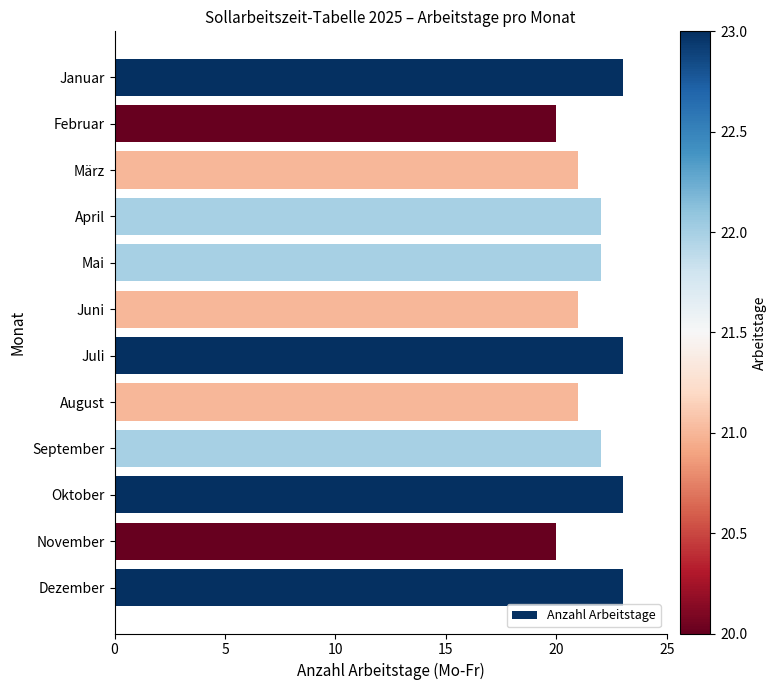

Approximately how many times larger is the value at Januar compared to Juli?

1.0